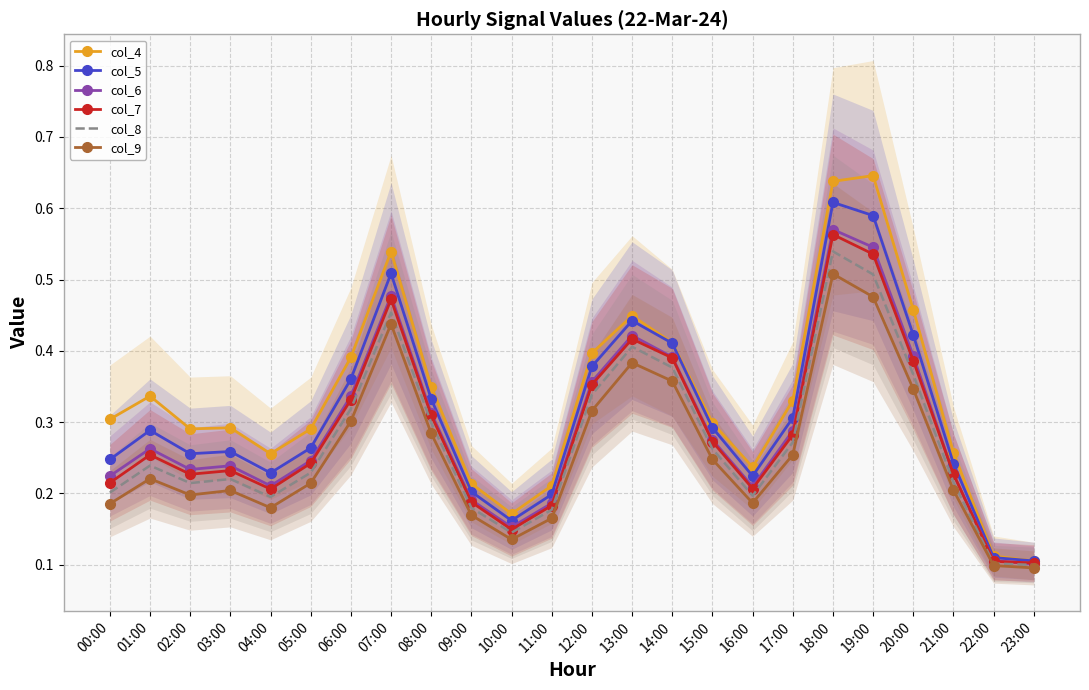

What is the approximate value of col_4 at 13:00?

0.4